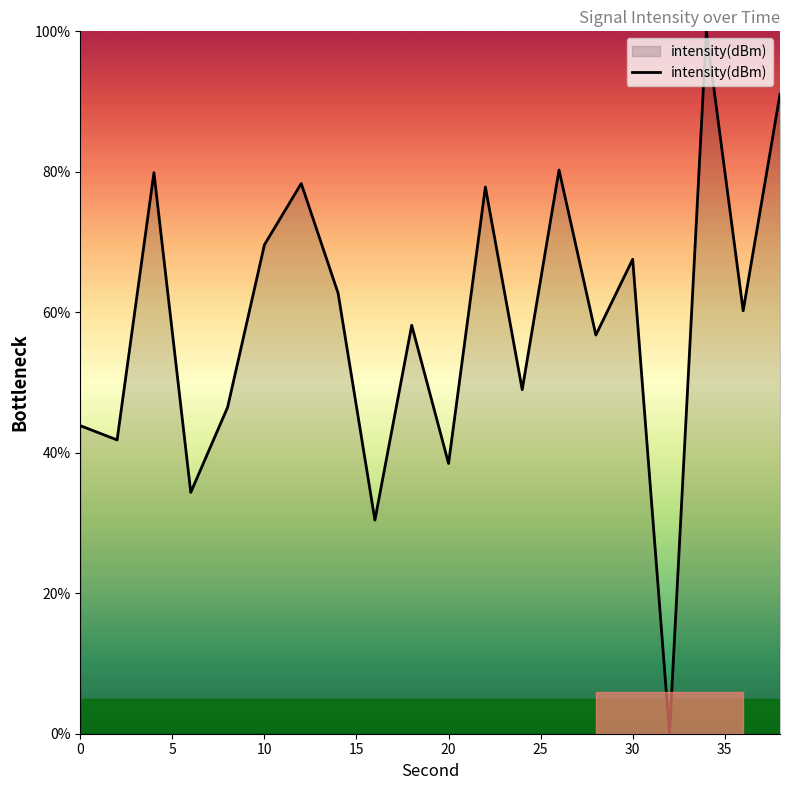

What is the difference between the maximum and minimum values?

100.0